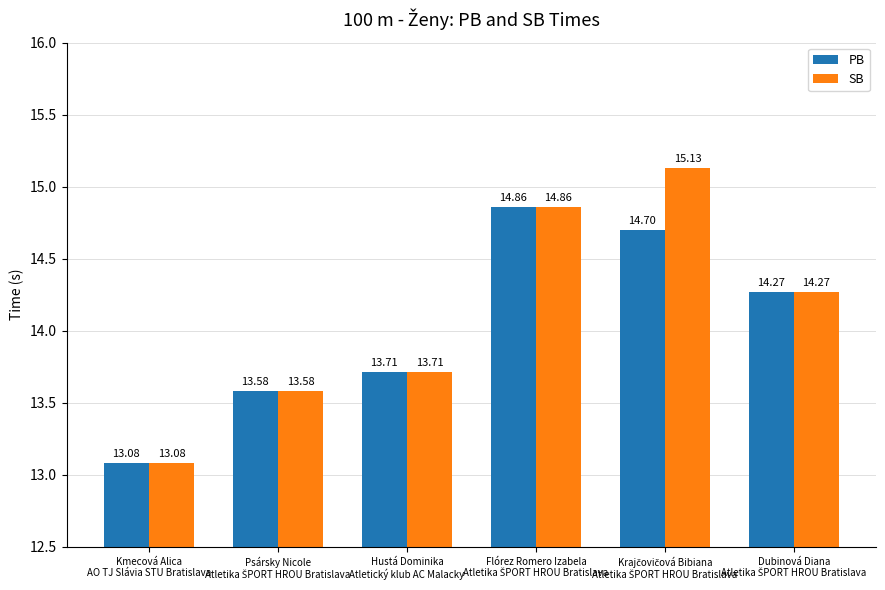

Which series has the largest total across all categories?

SB